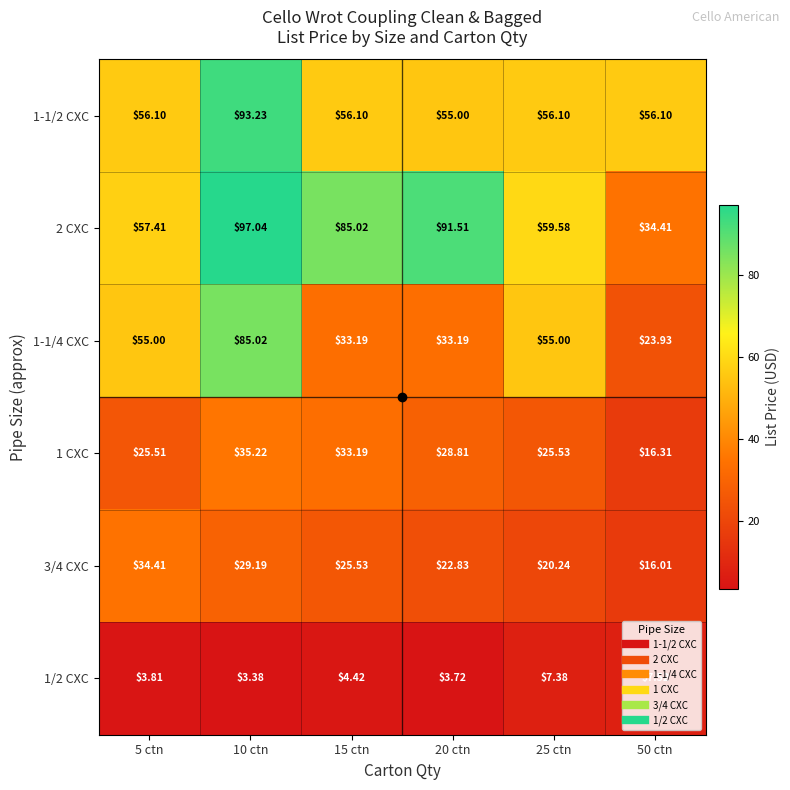

Which series has the widest spread of values?

2 CXC